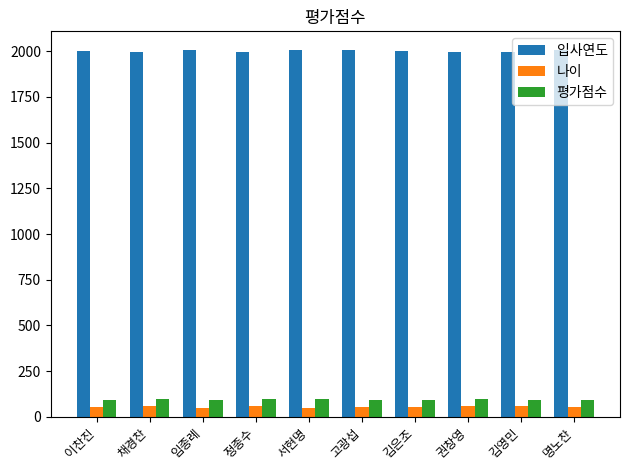

Does the chart contain any negative values?

No